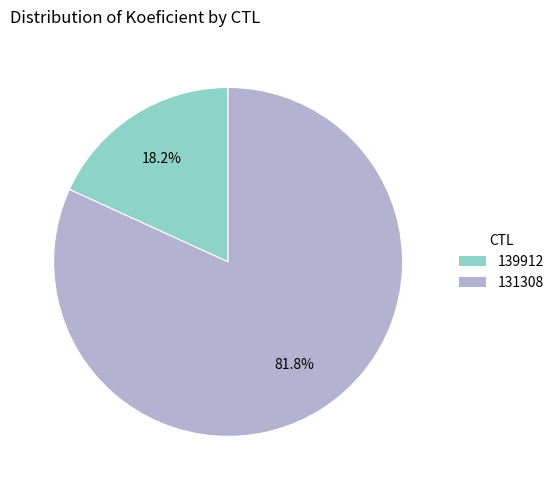

Approximately how many times larger is the value at 131308 compared to 139912?

4.5